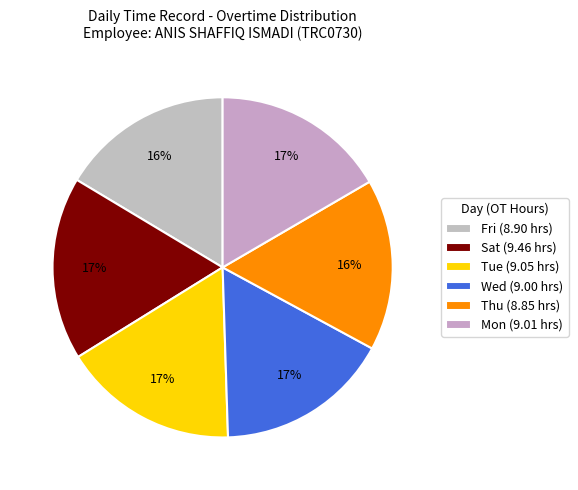

How many segments does this pie chart have?

6